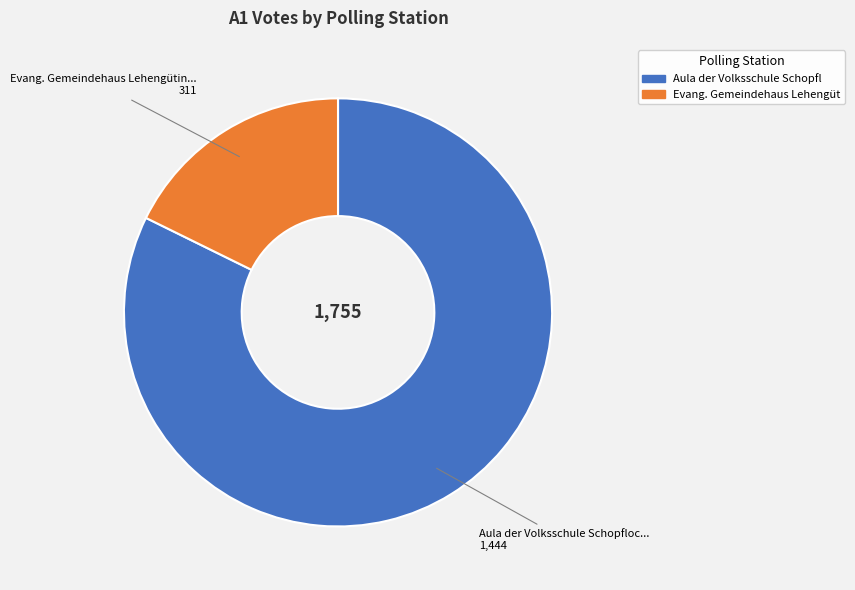

Is there a majority slice in this chart?

Yes